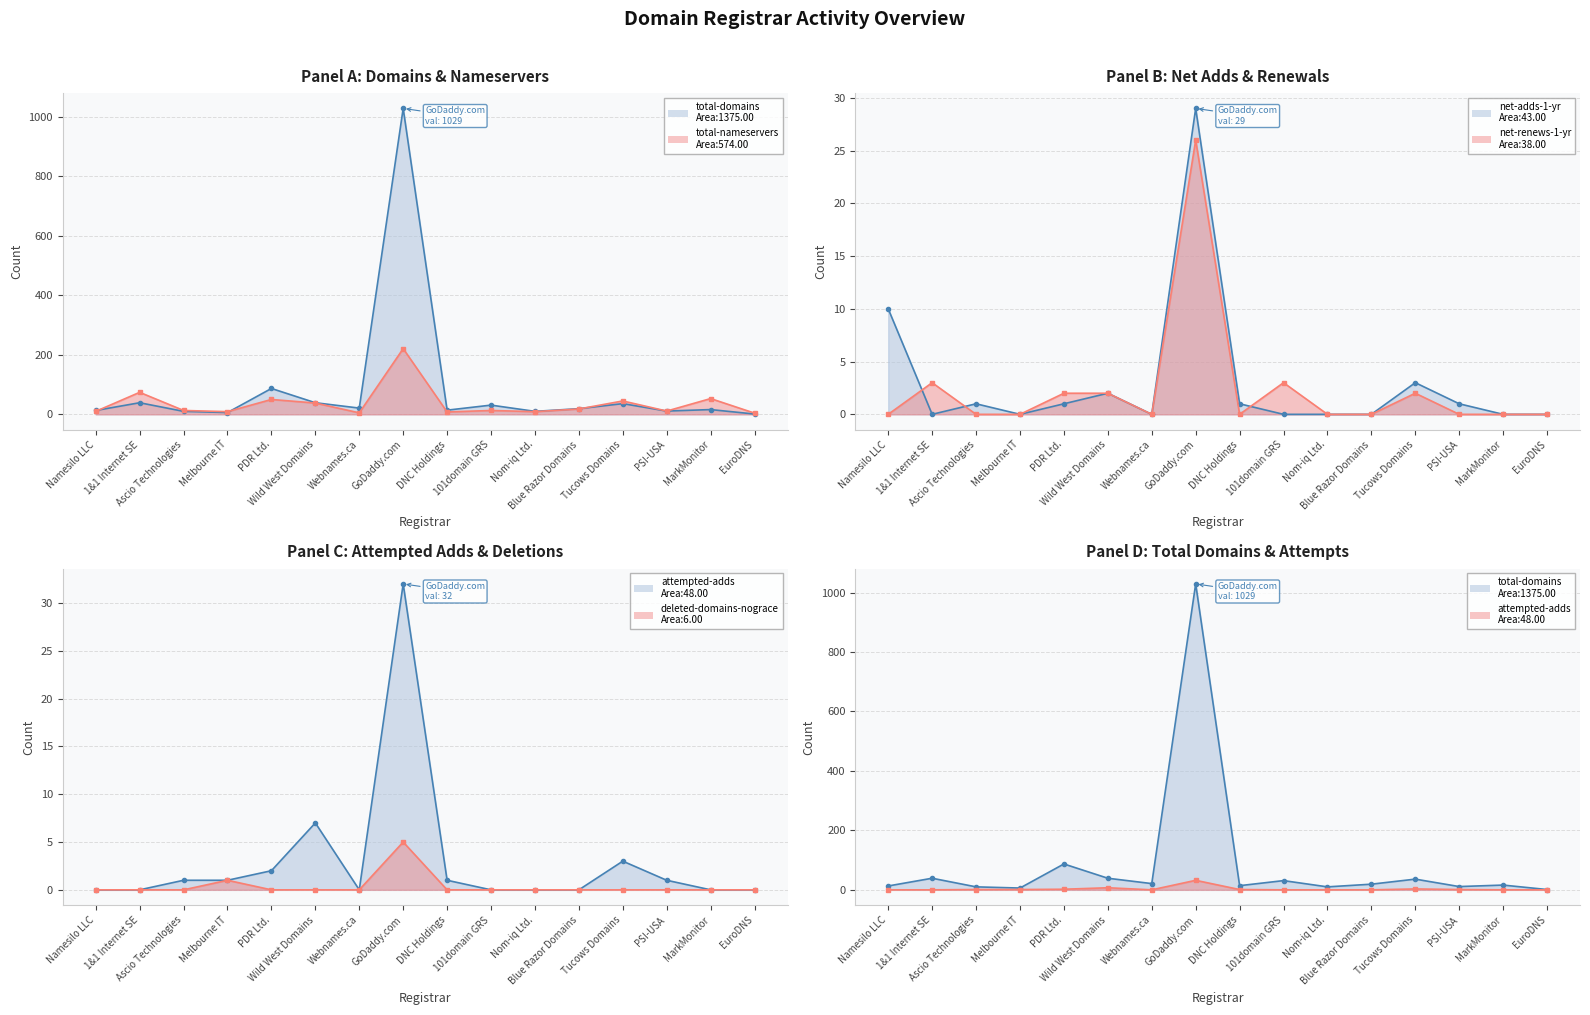

Reading left to right, what are all the values shown in this chart?

total-domains: 13	39	10	6	87	39	21	1029	14	31	10	19	36	11	16	1
total-nameservers: 10	74	13	9	50	38	5	221	8	13	9	18	45	11	53	4
net-renews-1-yr: 0	3	0	0	2	2	0	26	0	3	0	0	2	0	0	0
attempted-adds: 0	0	1	1	2	7	0	32	1	0	0	0	3	1	0	0
net-adds-1-yr: 10	0	1	0	1	2	0	29	1	0	0	0	3	1	0	0
deleted-domains-nograce: 0	0	0	1	0	0	0	5	0	0	0	0	0	0	0	0